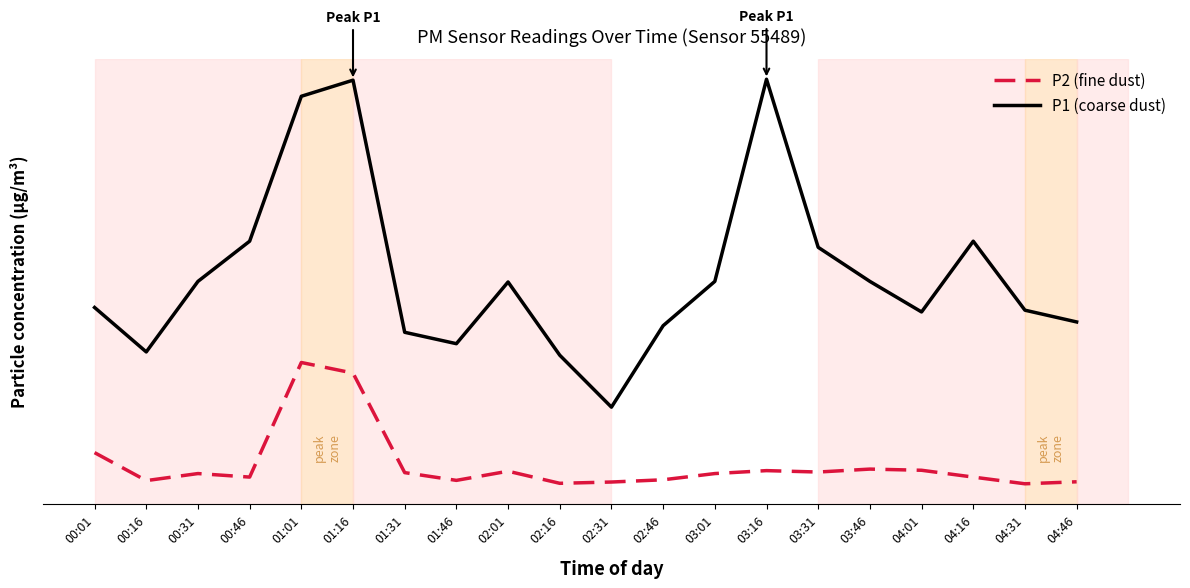

Between 03:01 and 04:16, which is larger?

03:01